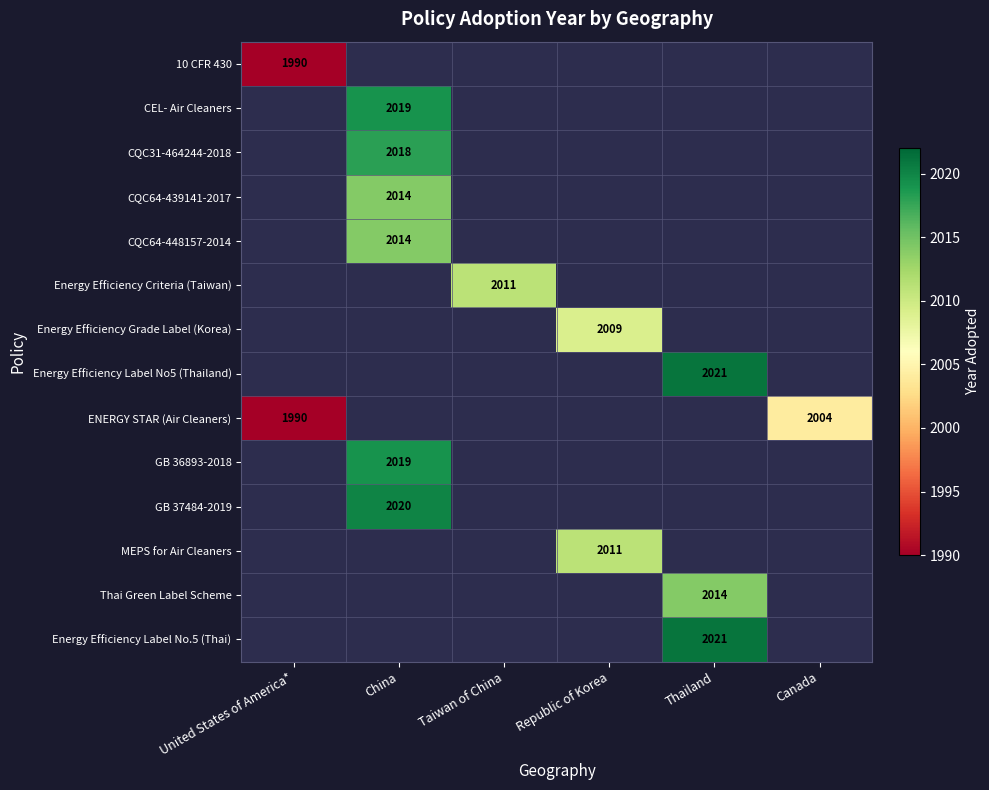

The value of Energy Efficiency Grade Label (Korea) at Republic of Korea is 2708. True or false?

False